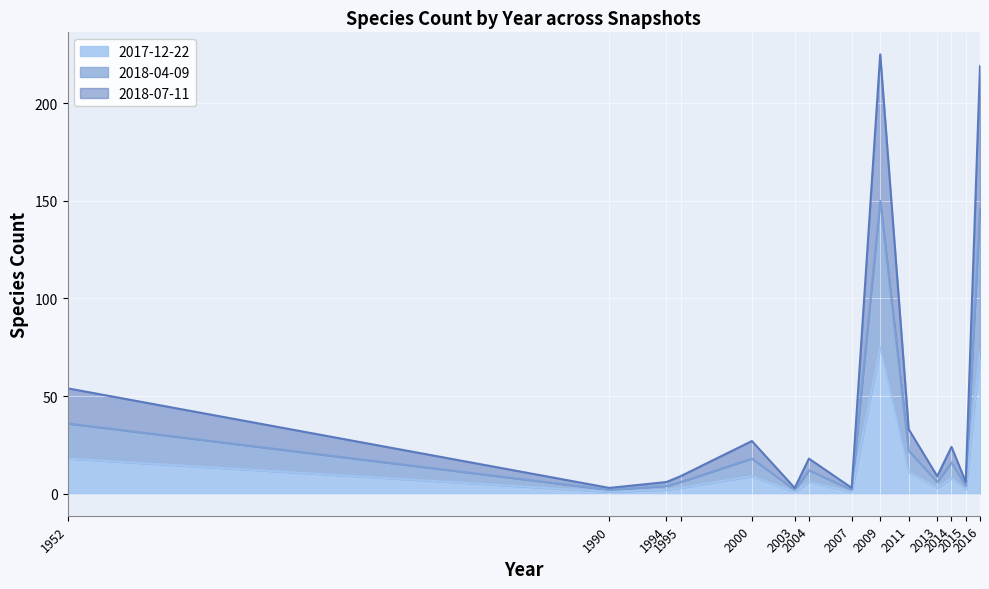

The value of 2018-07-11 at 1995 is 9. True or false?

True